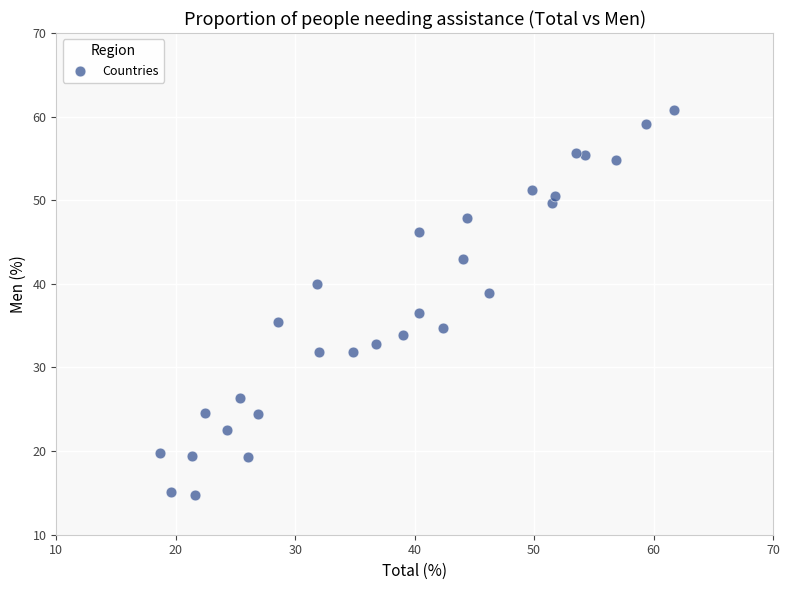

What is the range of Y values (max minus min)?

46.0